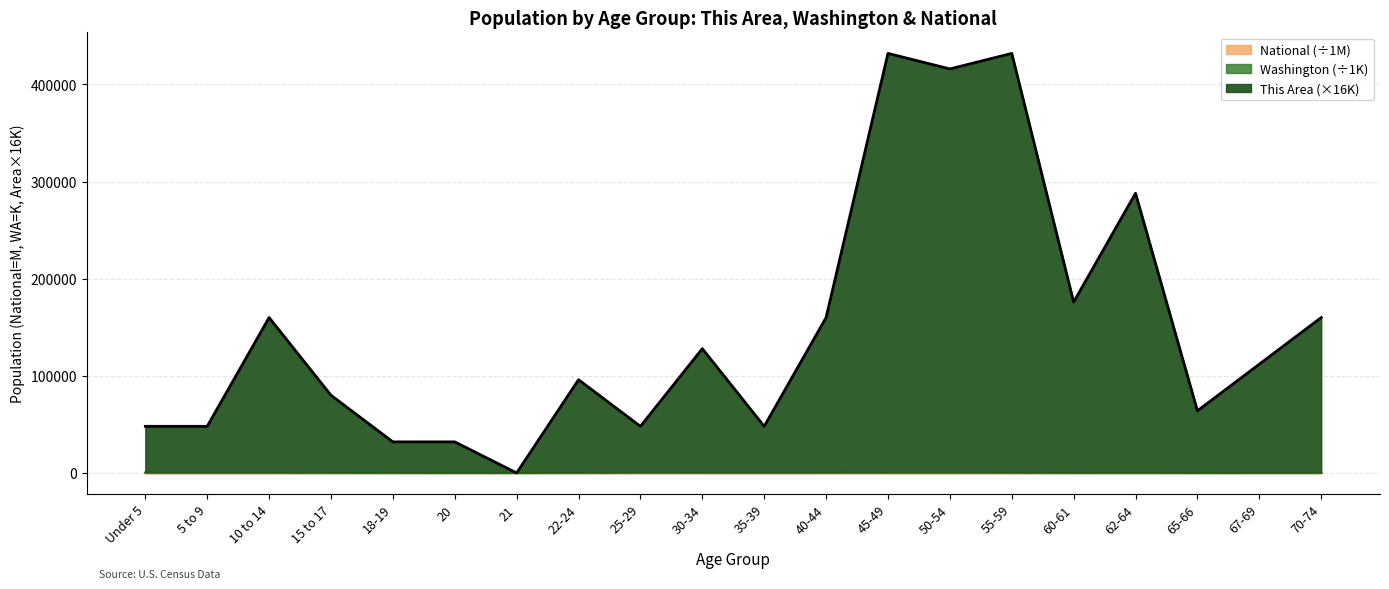

True or false: This Area and Washington intersect in this chart.

True